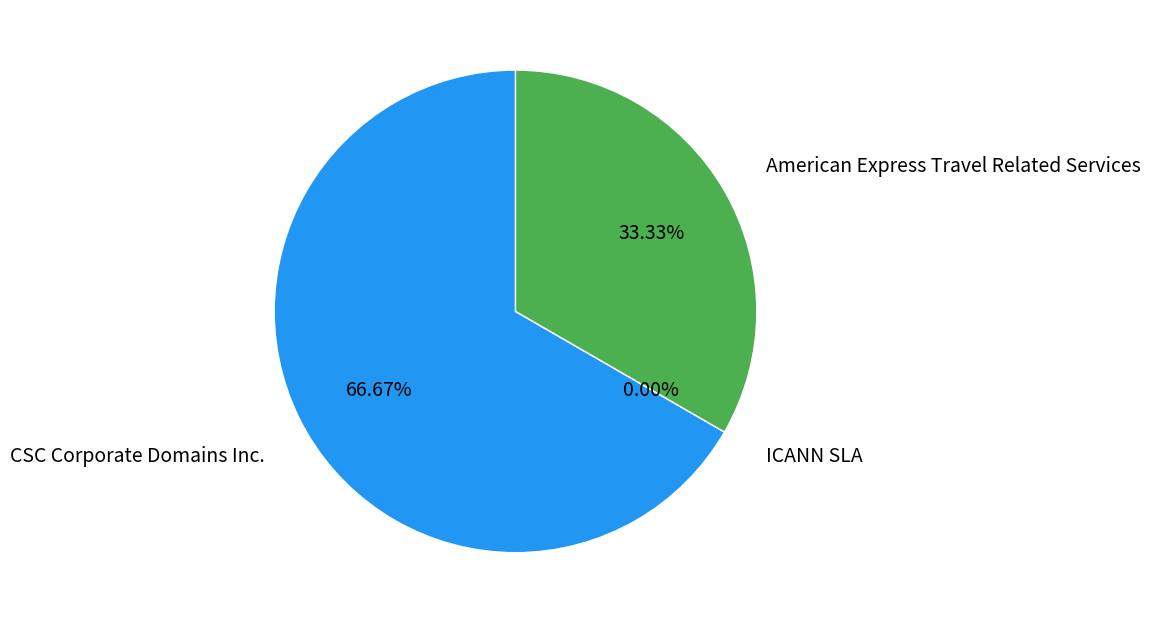

To the nearest percent, what is the difference between the largest and smallest slice percentages?

67%